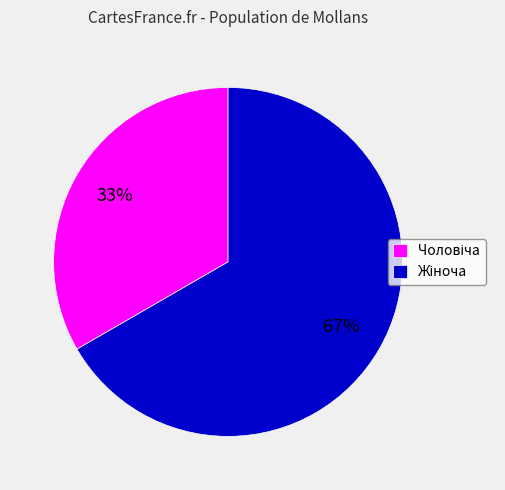

To the nearest percent, what is the average slice percentage?

50%